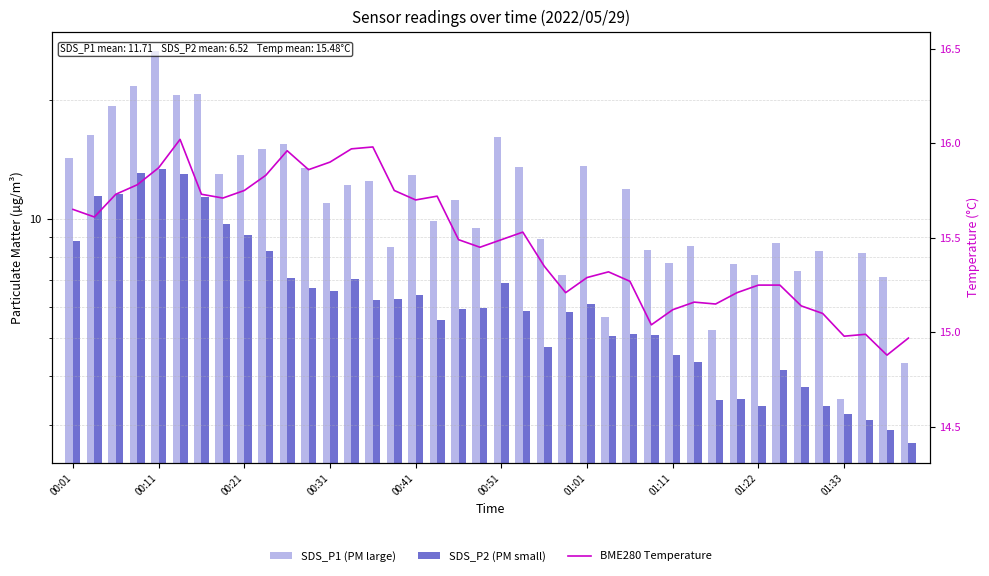

At which label does BME280 Temperature first exceed 15?

00:01